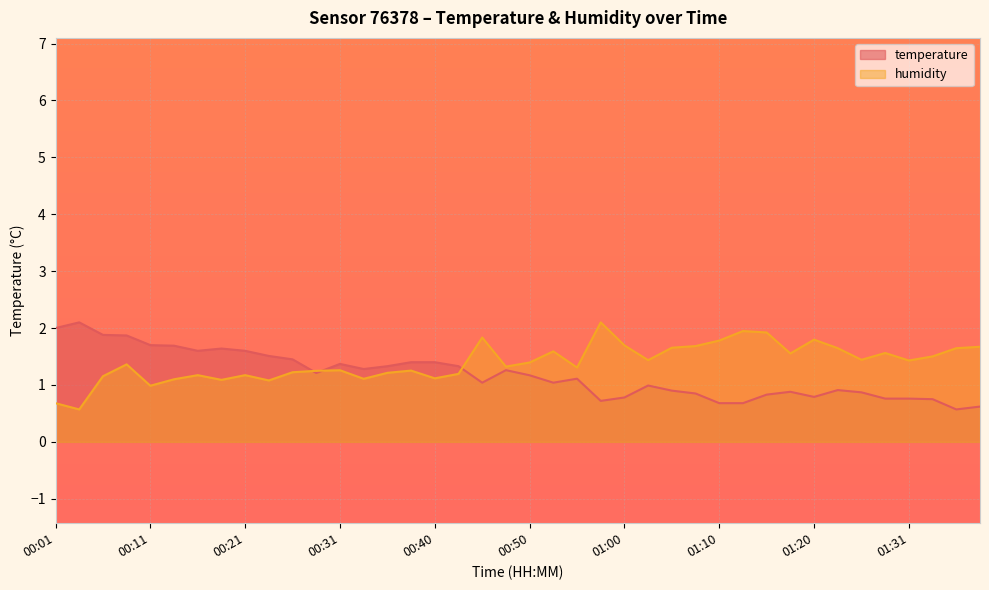

What are all the series names shown in the legend?

temperature, humidity